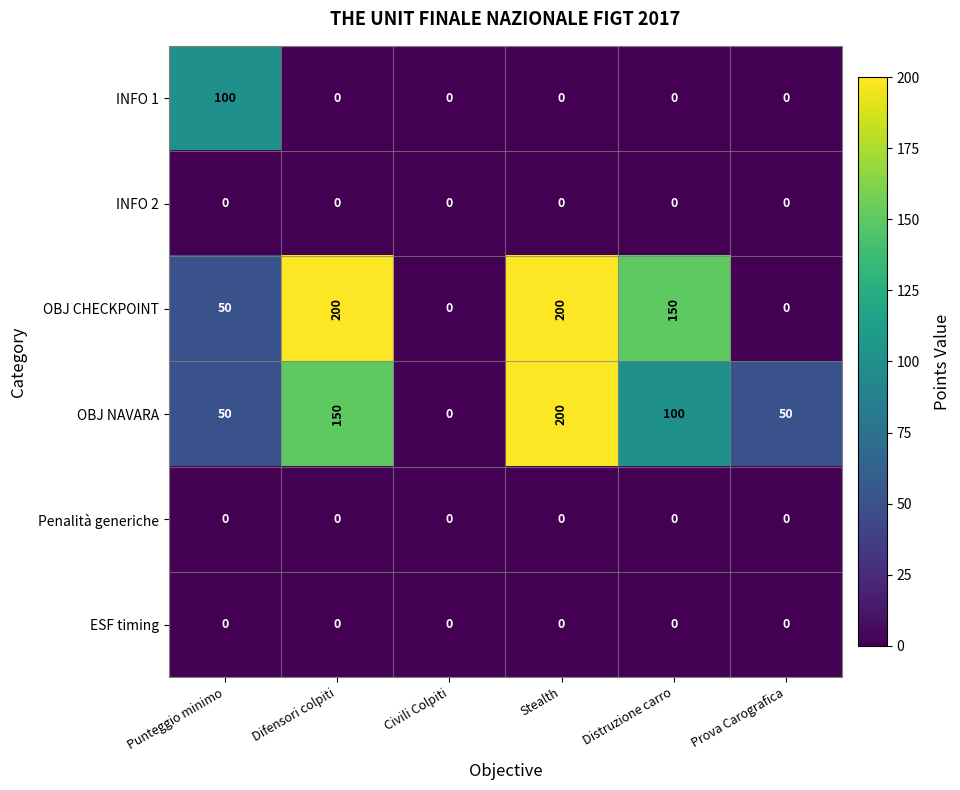

Which series changed the most between Punteggio minimo and Civili Colpiti?

INFO 1